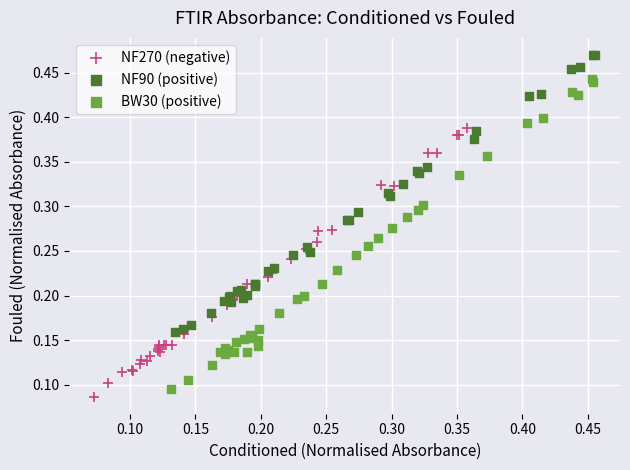

Which series has the widest spread of Y values?

BW30 (positive)